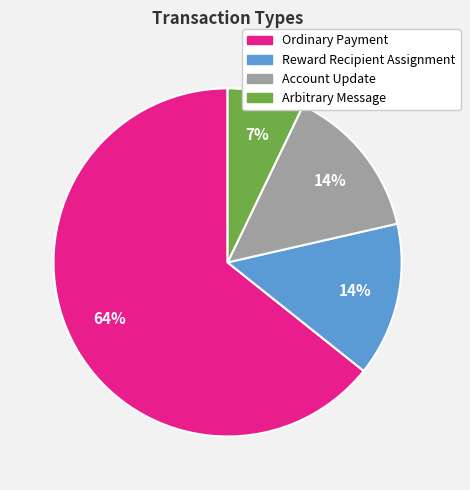

Does any single category account for the majority?

Yes